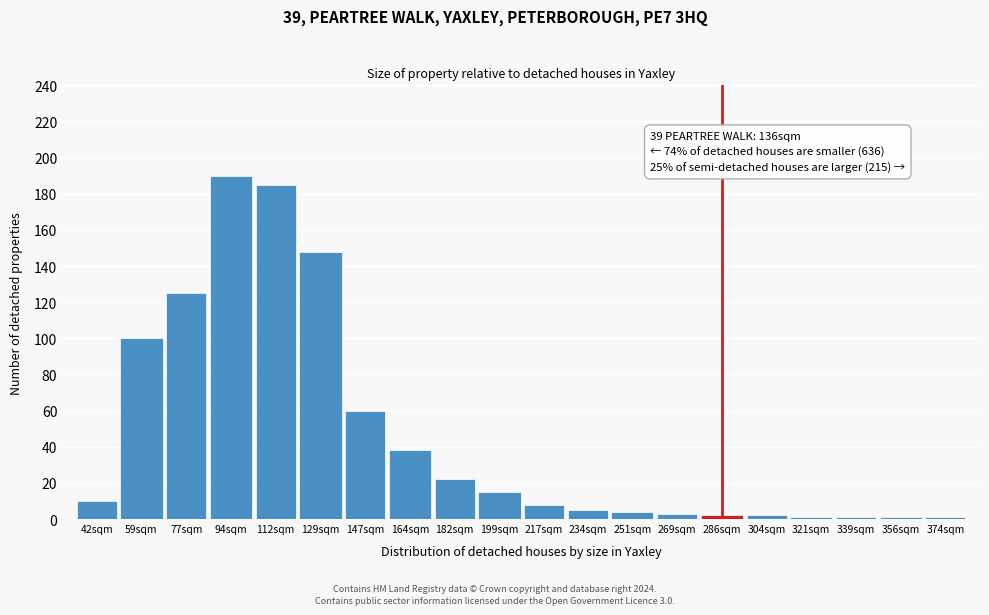

Reading left to right, transcribe all the data shown in this chart.

42sqm=10	59sqm=100	77sqm=125	94sqm=190	112sqm=185	129sqm=148	147sqm=60	164sqm=38	182sqm=22	199sqm=15	217sqm=8	234sqm=5	251sqm=4	269sqm=3	286sqm=2	304sqm=2	321sqm=1	339sqm=1	356sqm=1	374sqm=1